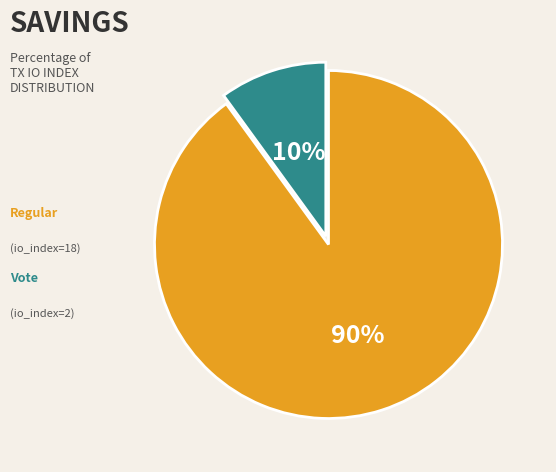

To the nearest percent, what is the average slice percentage?

50%